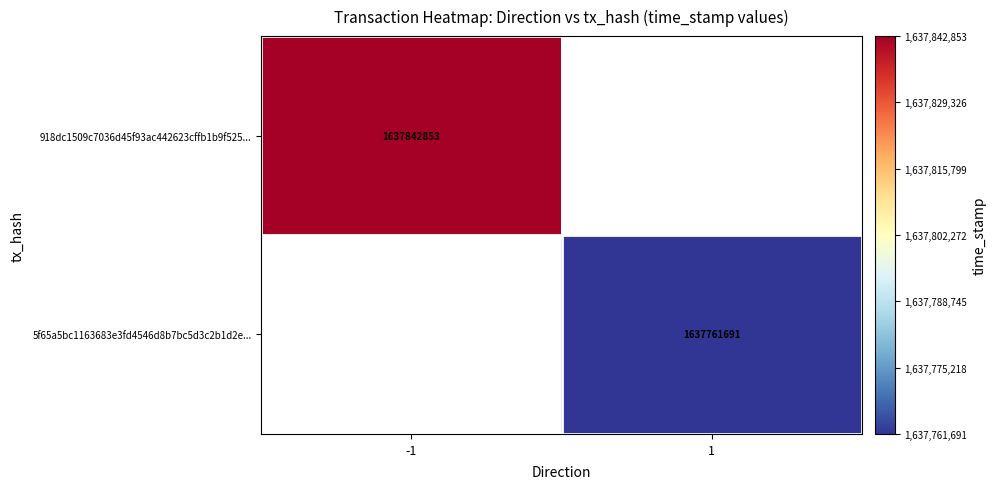

How many series are shown in this chart?

2